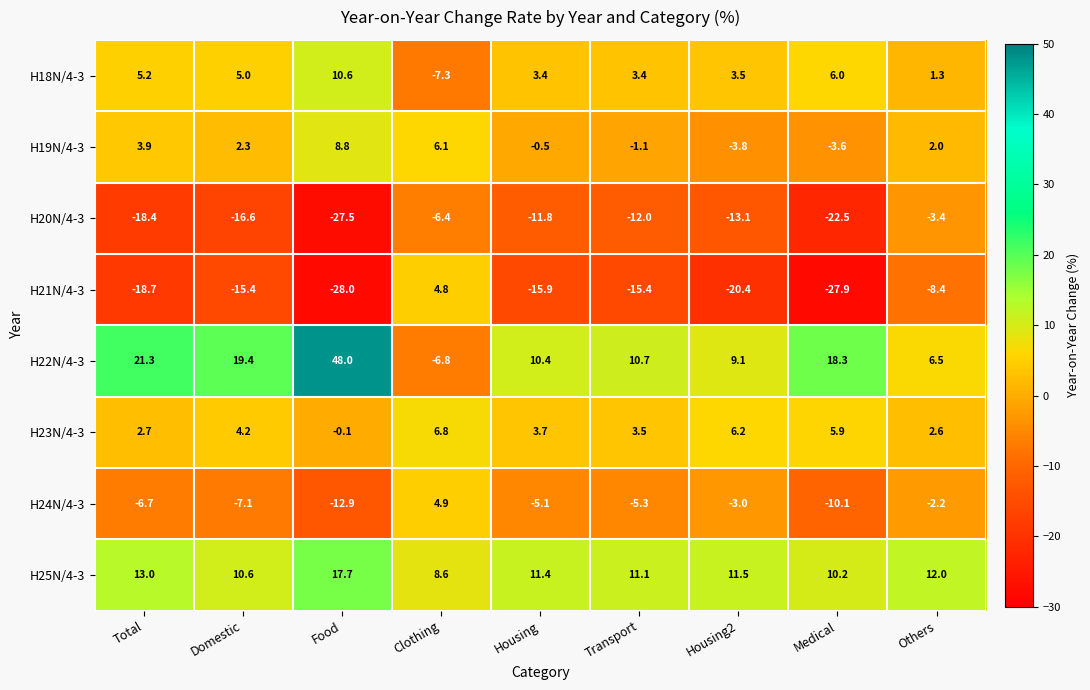

Count the number of categories in the chart.

9